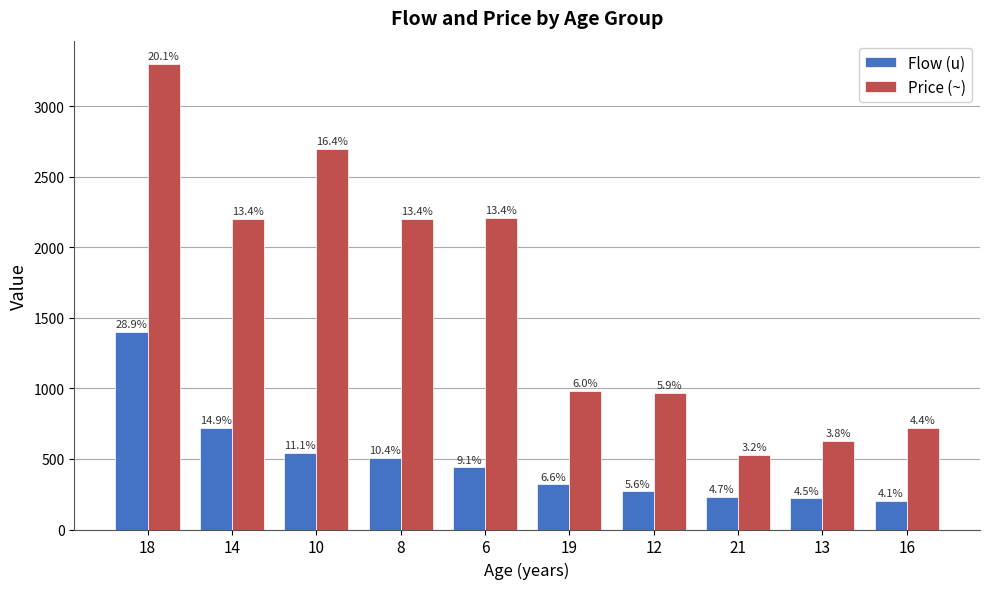

How many bars are there in total?

20